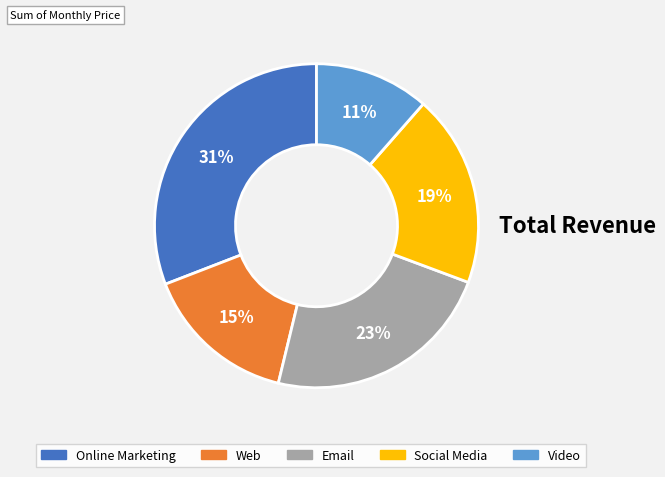

To the nearest percent, what is the difference between the Social Media and Web slice percentages?

4%